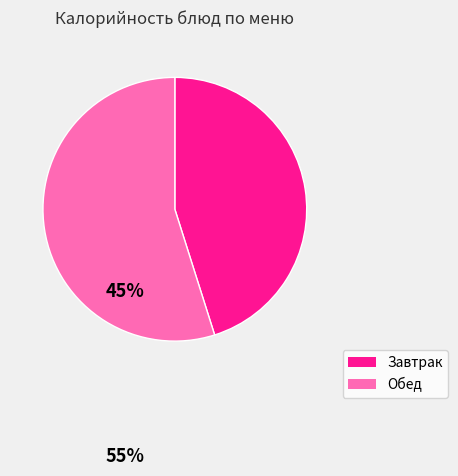

Which has a higher value, Завтрак or Обед?

Обед